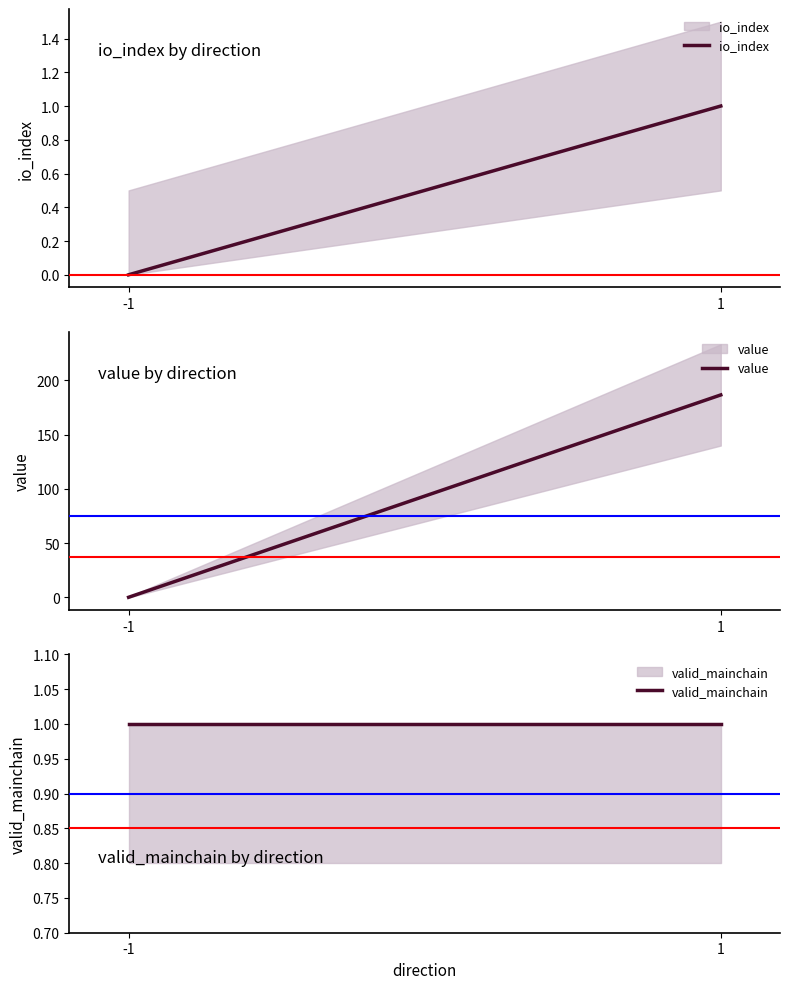

List the series in order of their peak value, highest first.

value, io_index, valid_mainchain